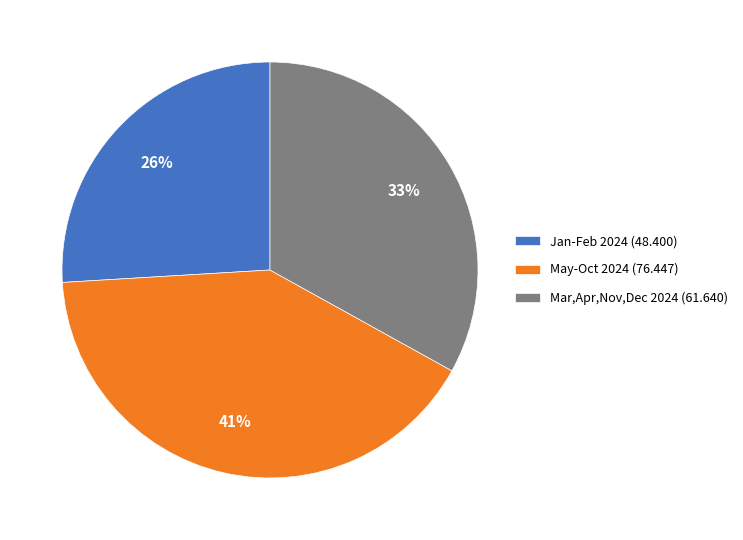

Which has a higher value, May-Oct 2024 (76.447) or Jan-Feb 2024 (48.400)?

May-Oct 2024 (76.447)